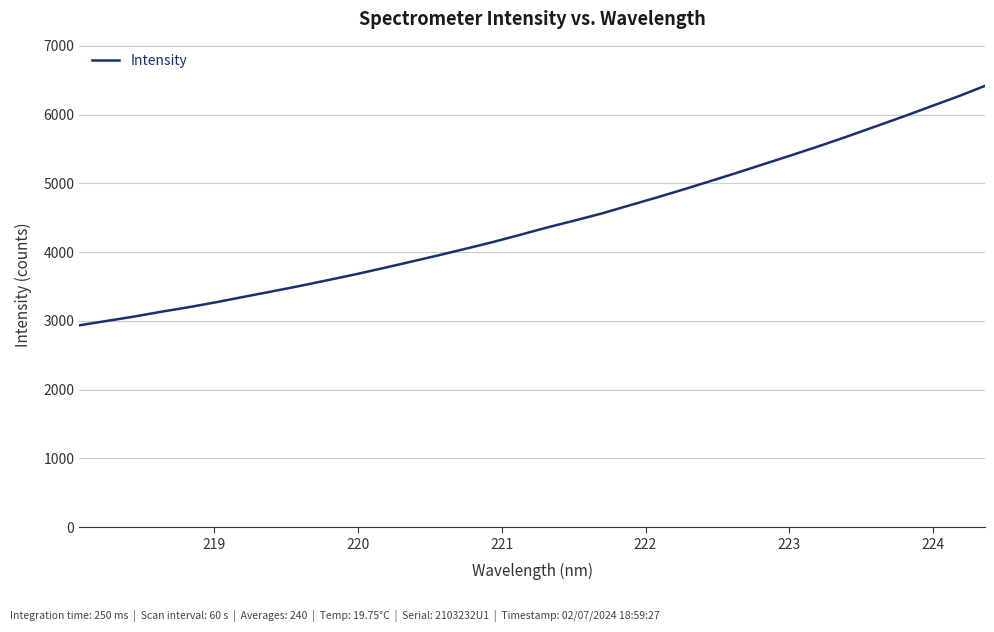

What is the smallest value displayed?

2935.4